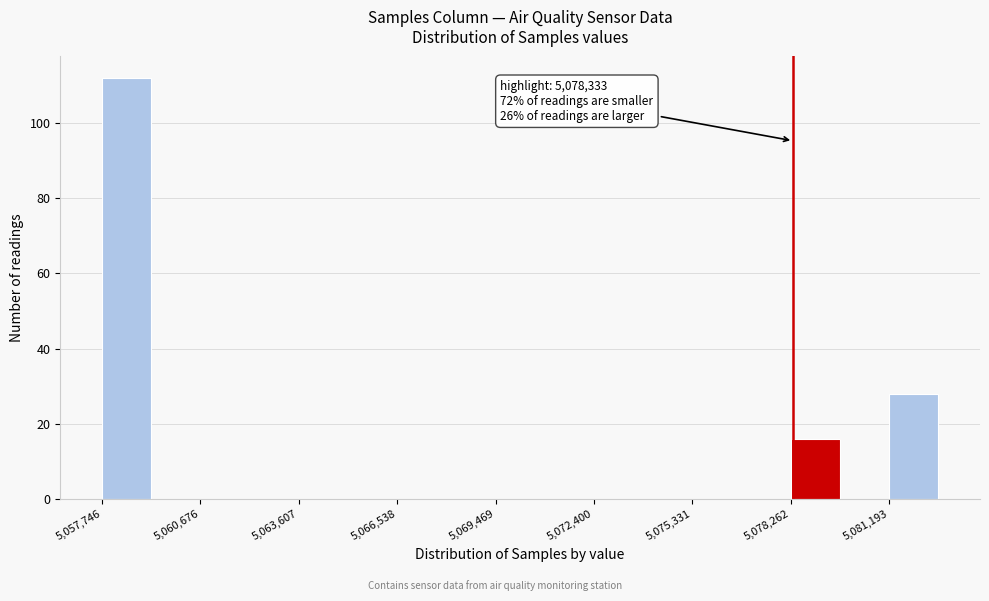

Read against the x-axis, roughly where is the centre of the tallest bar?

5058500